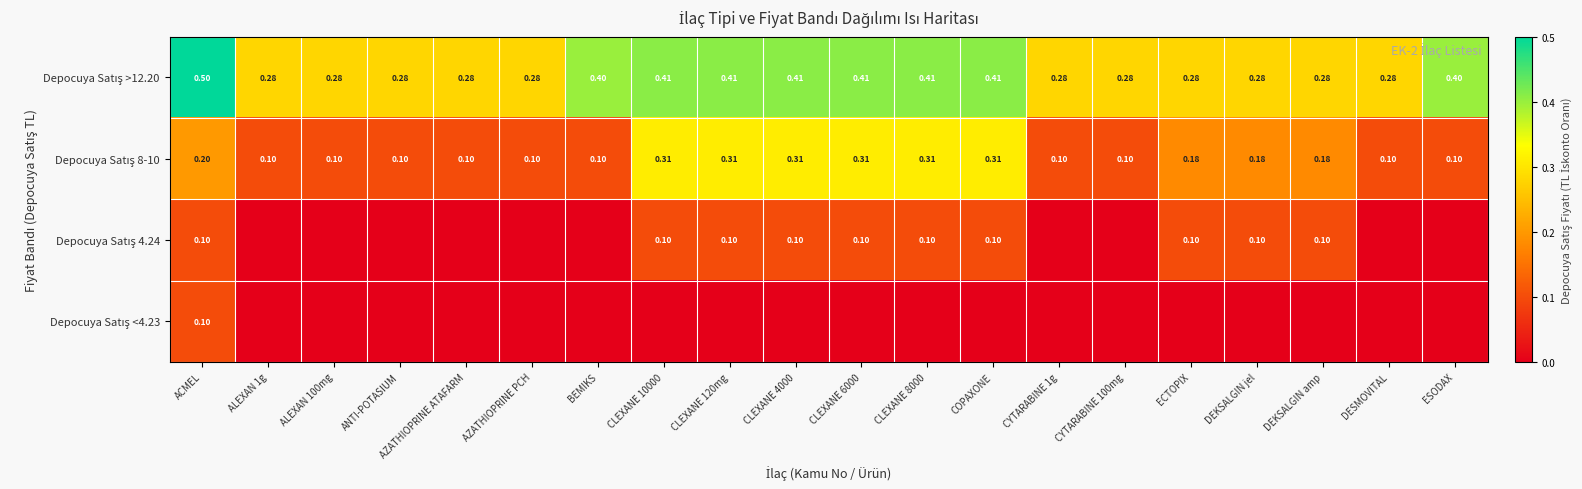

Is it true that Depocuya Satış >12.20 equals 0.1 at DEKSALGIN jel?

False